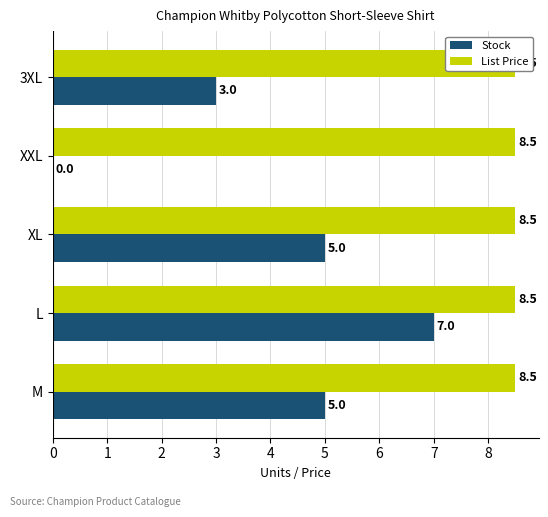

How many groups of bars are there?

5